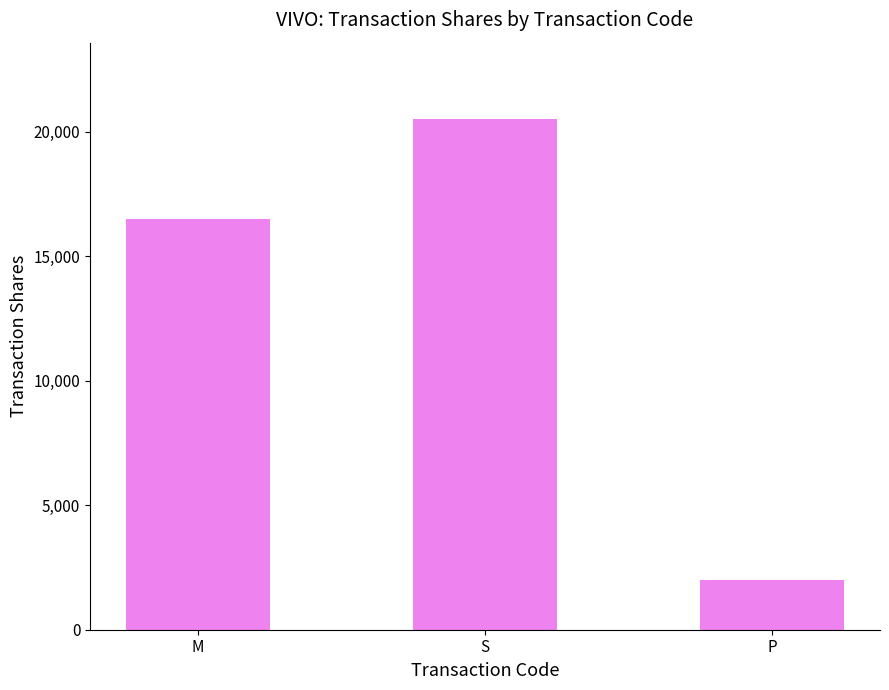

Which label corresponds to the largest value in the chart?

S